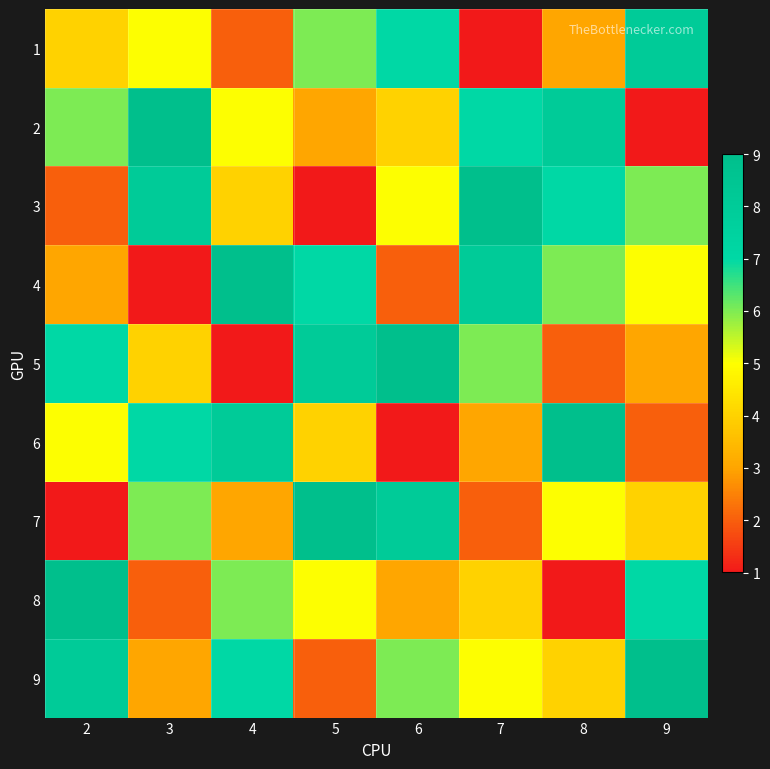

At which category is the sum across all series the highest?

2